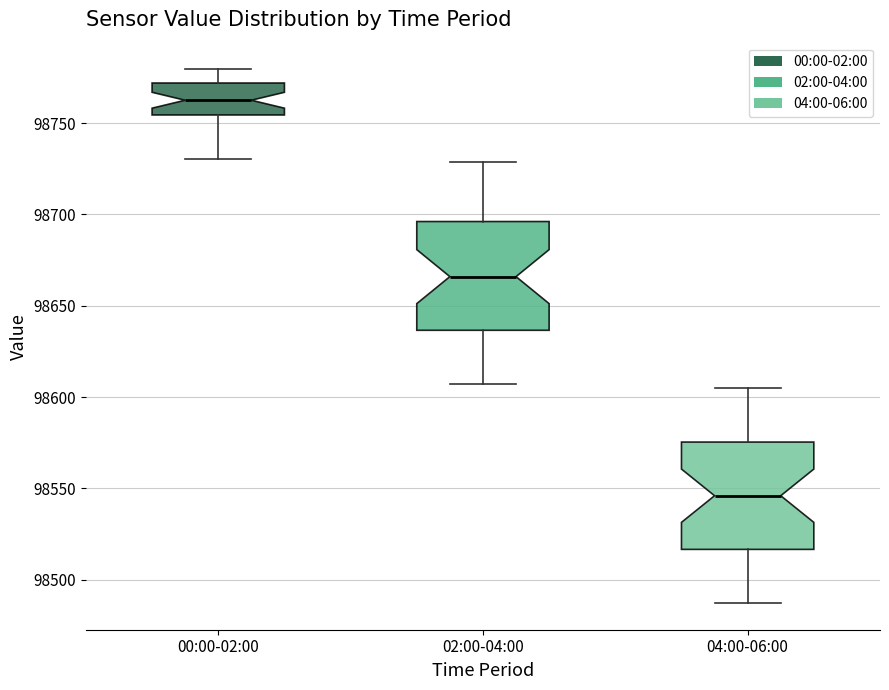

Reading left to right, read every box against the y-axis: the position of its median line, the range the box covers, and the ends of its whiskers. The values are not printed on the chart, so give them approximately, as read against the axis.

00:00-02:00: median 98765, box 98755 to 98770, whiskers 98730 to 98780
02:00-04:00: median 98665, box 98635 to 98695, whiskers 98605 to 98730
04:00-06:00: median 98545, box 98515 to 98575, whiskers 98485 to 98605